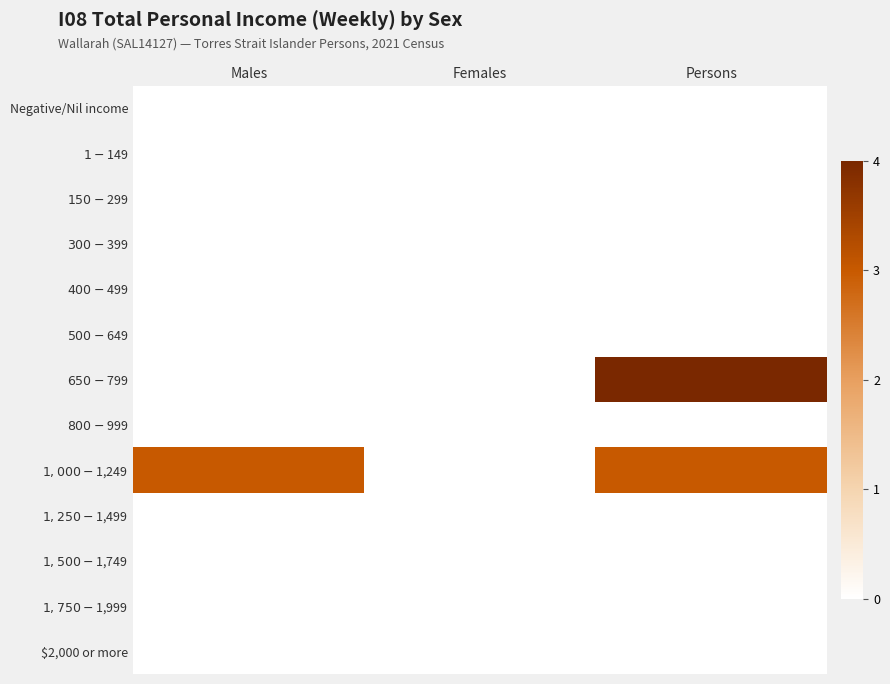

Reading right to left, transcribe all the data shown in this chart.

Negative/Nil income: Persons=0	Females=0	Males=0
$1-$149: Persons=0	Females=0	Males=0
$150-$299: Persons=0	Females=0	Males=0
$300-$399: Persons=0	Females=0	Males=0
$400-$499: Persons=0	Females=0	Males=0
$500-$649: Persons=0	Females=0	Males=0
$650-$799: Persons=4	Females=0	Males=0
$800-$999: Persons=0	Females=0	Males=0
$1,000-$1,249: Persons=3	Females=0	Males=3
$1,250-$1,499: Persons=0	Females=0	Males=0
$1,500-$1,749: Persons=0	Females=0	Males=0
$1,750-$1,999: Persons=0	Females=0	Males=0
$2,000 or more: Persons=0	Females=0	Males=0